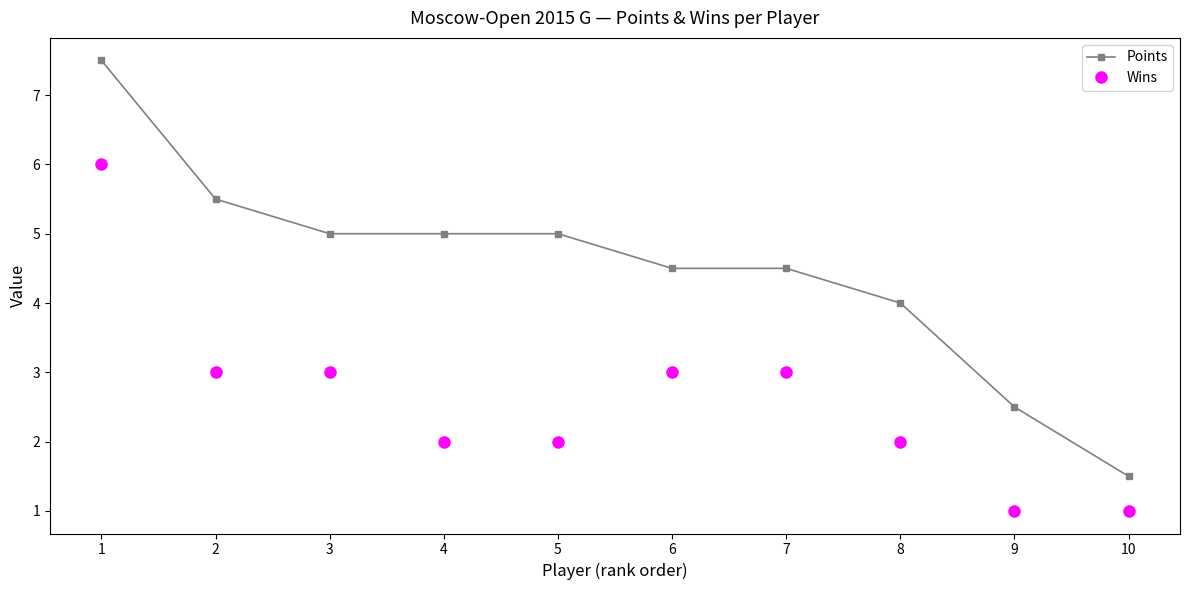

What are all the series names shown in the legend?

Points, Wins